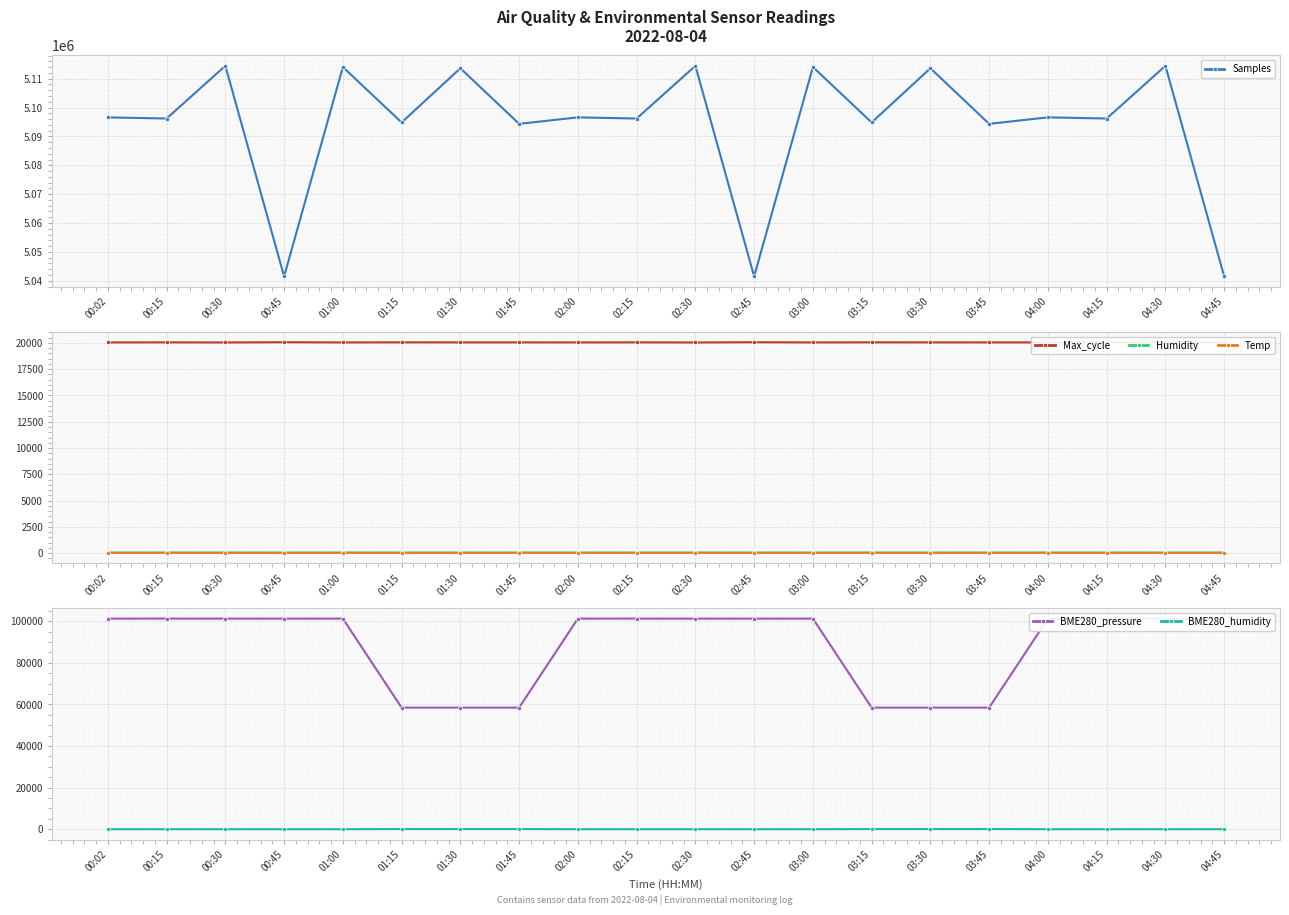

What is the difference between the maximum and second lowest values in the Temp series?

0.1